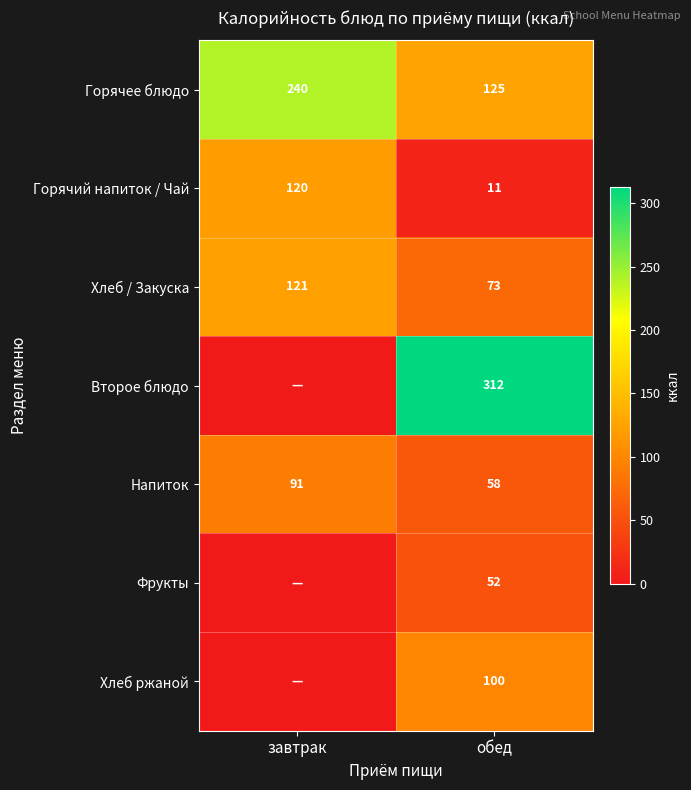

What is the spread (max minus min) of values at обед?

301